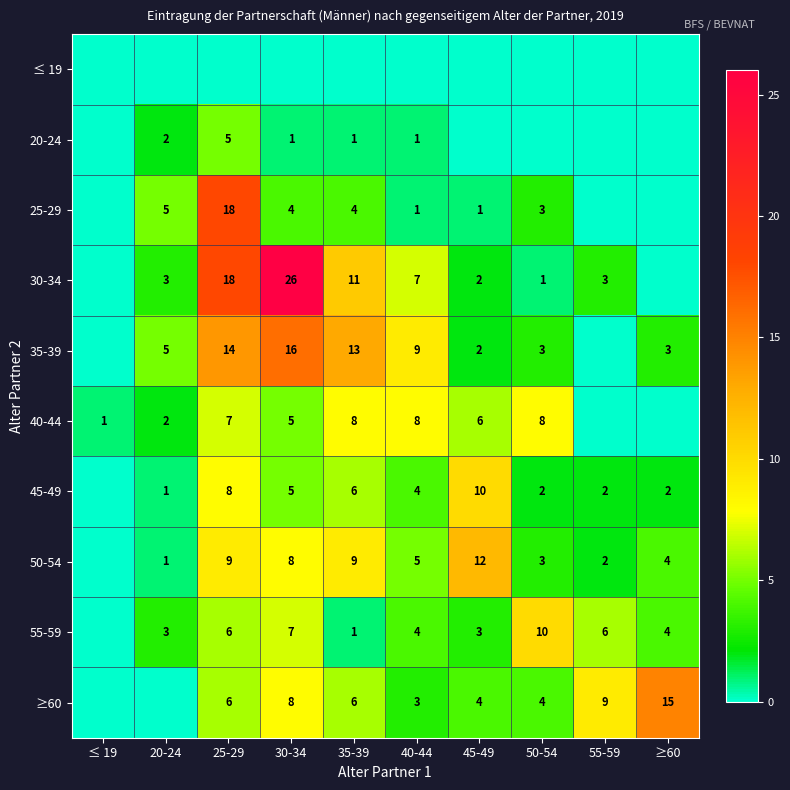

True or false: 25-29 has a value of 2 at 30-34.

False